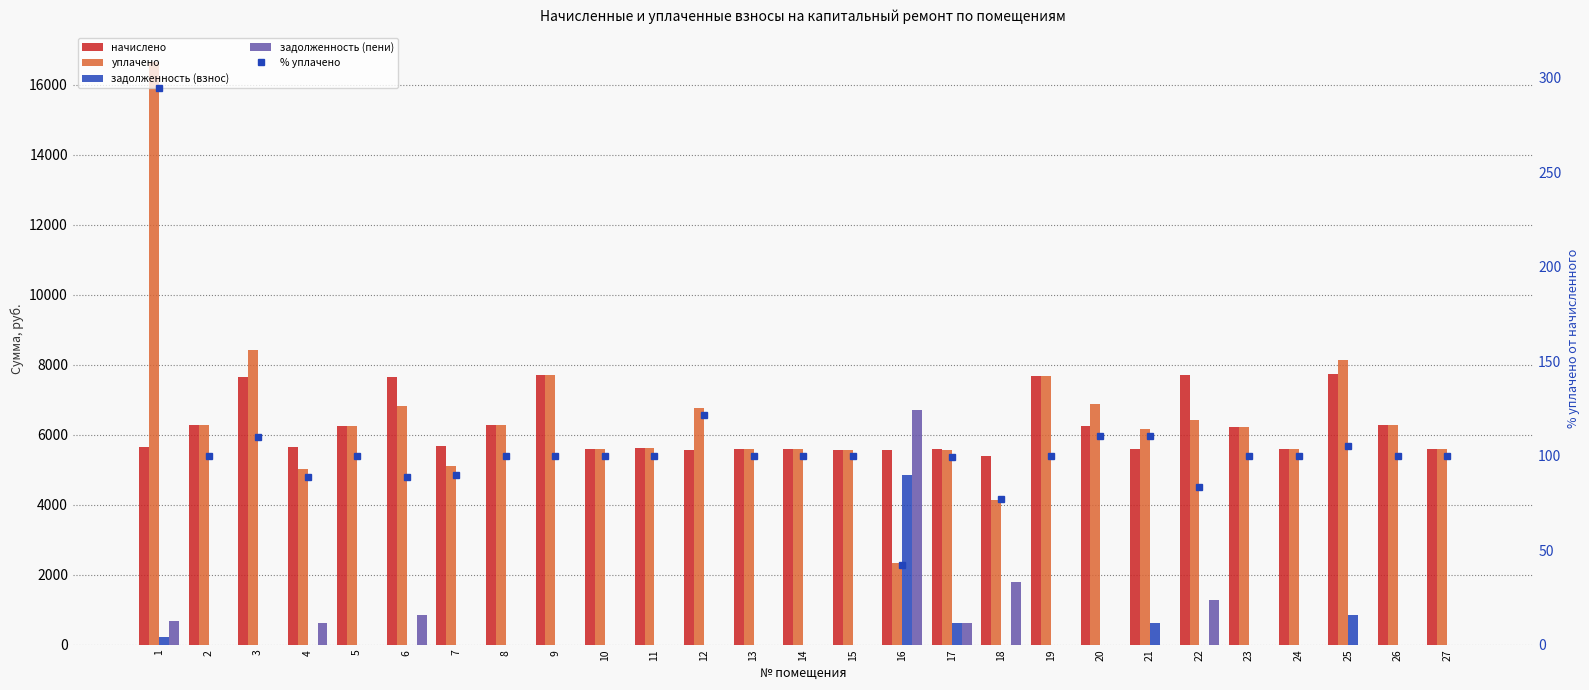

How many data points in % уплачено are less than 100?

8